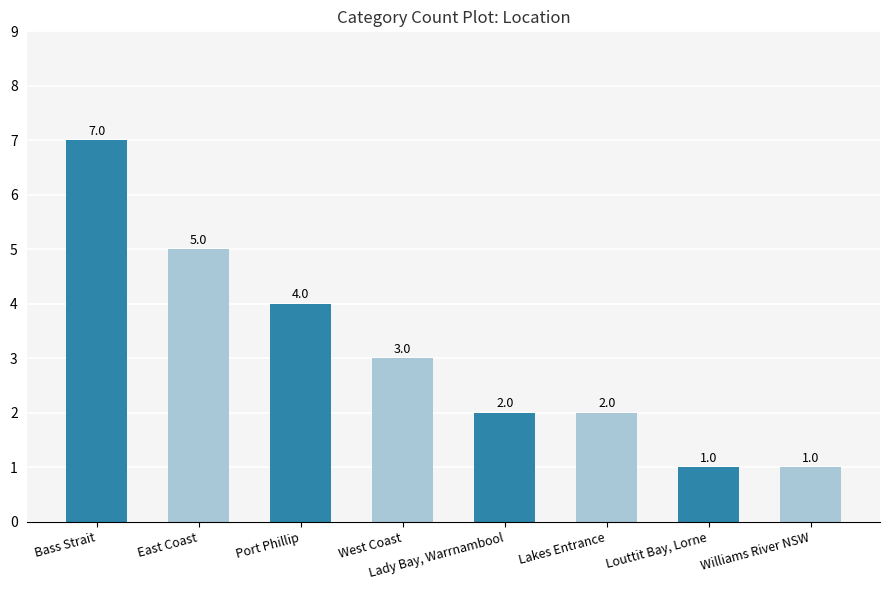

What is the label of the 7th bar from the right?

East Coast